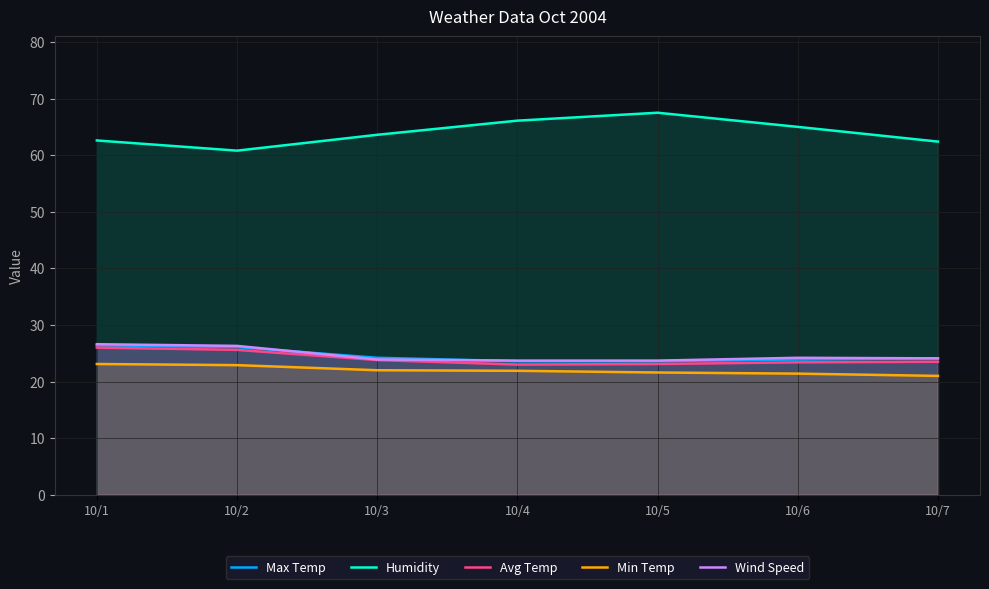

Which series has the largest total across all categories?

Humidity